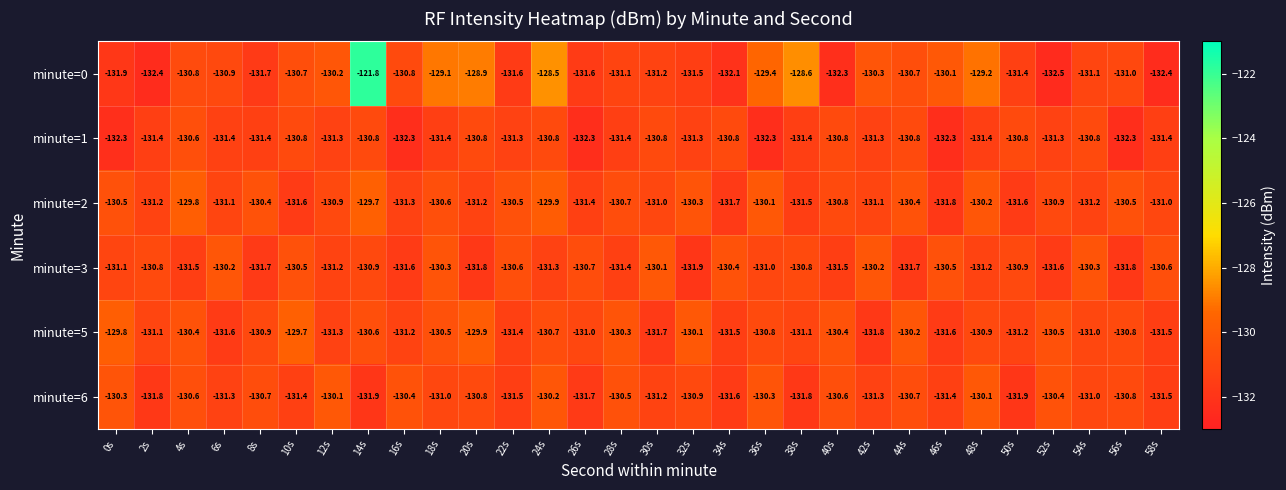

What is the difference between the highest and lowest values at 38s?

3.2